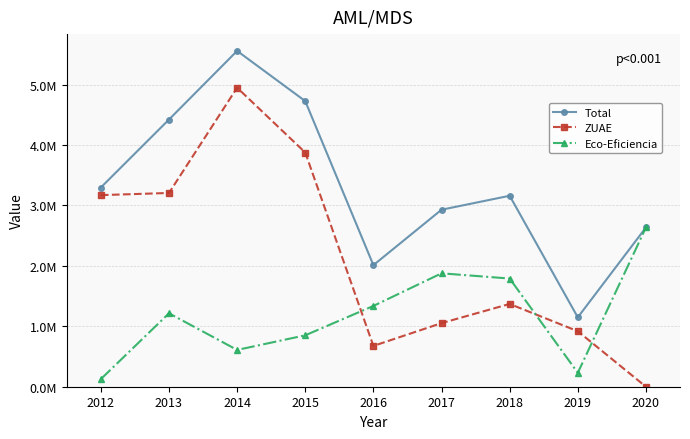

List the series in order of their peak value, lowest first.

Eco-Eficiencia, ZUAE, Total